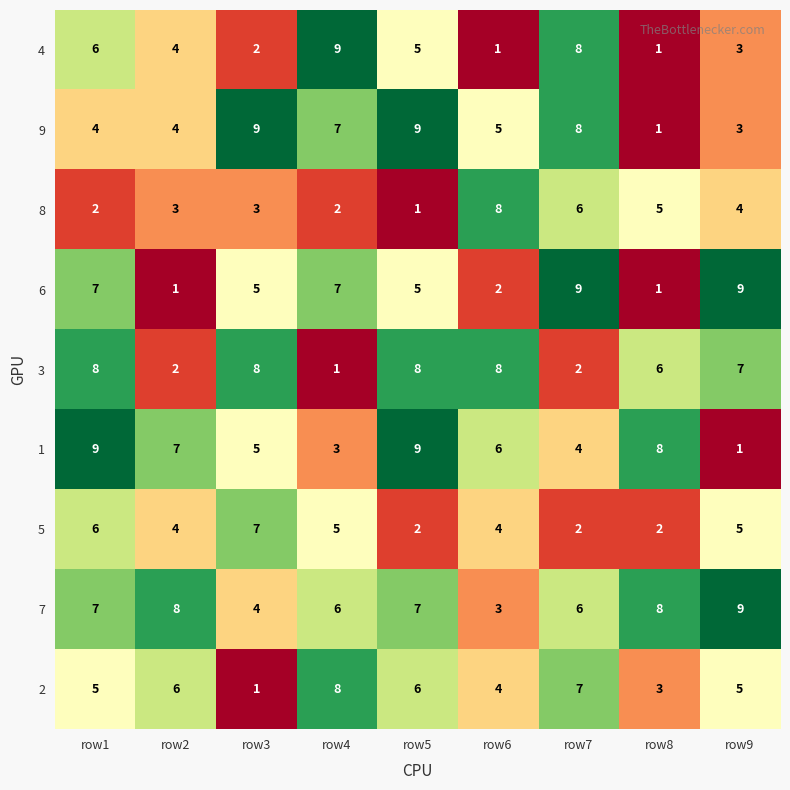

Between row8 and row9, which series saw the biggest shift?

6